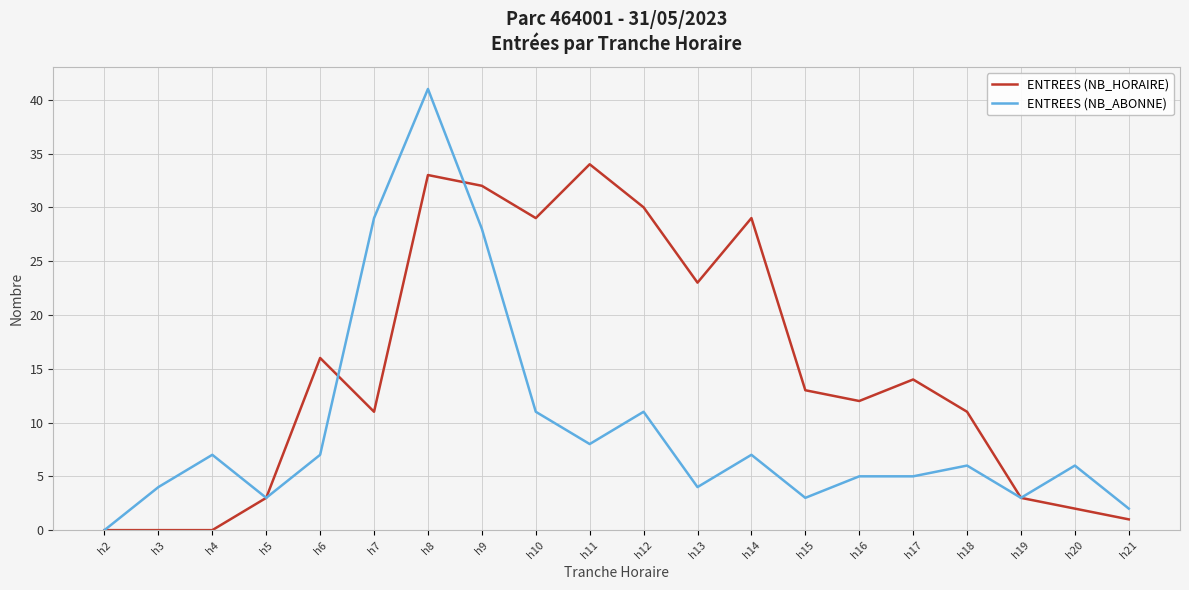

What is the difference between the ENTREES (NB_HORAIRE) values at h3 and h16?

12